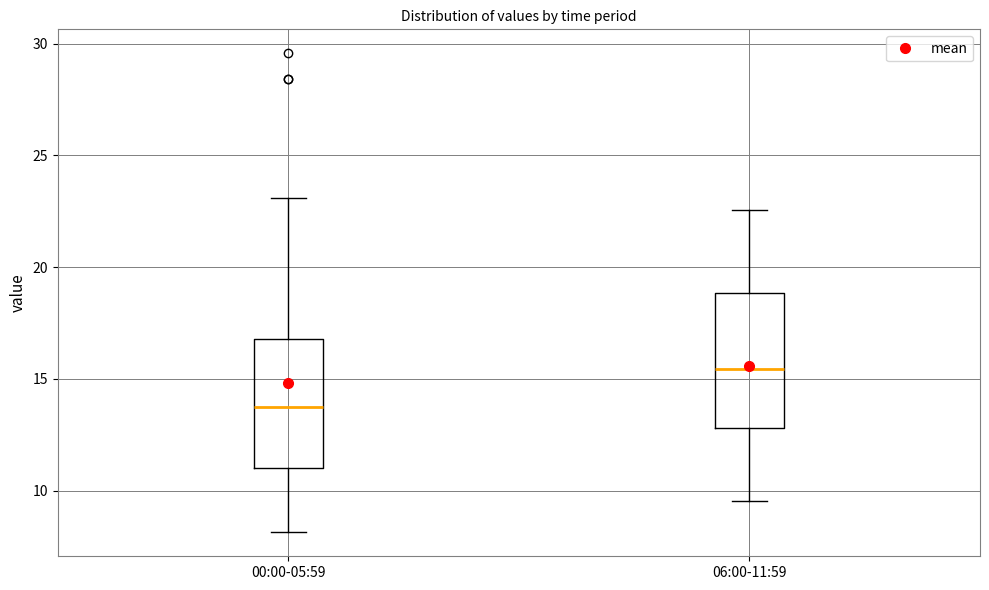

Reading left to right, read every box against the y-axis: the position of its median line, the range the box covers, and the ends of its whiskers. The values are not printed on the chart, so give them approximately, as read against the axis.

00:00-05:59: median 13.5, box 11.0 to 17.0, whiskers 8.0 to 23.0
06:00-11:59: median 15.5, box 13.0 to 19.0, whiskers 9.5 to 22.5